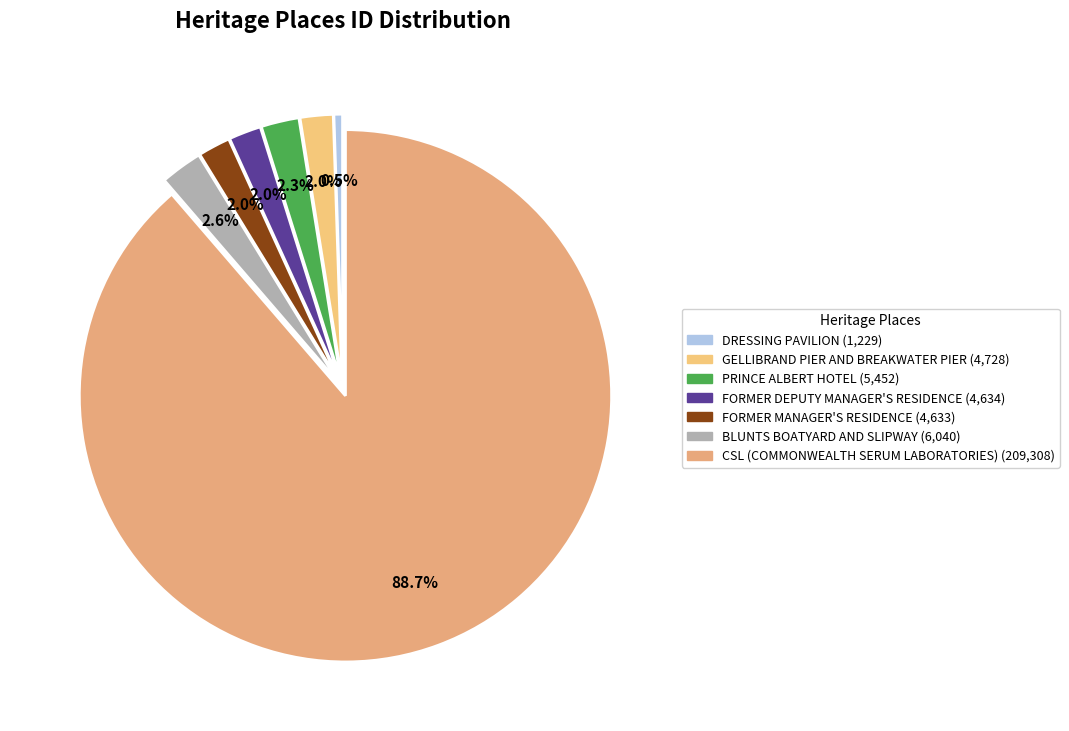

Which category accounts for the majority?

CSL (COMMONWEALTH SERUM LABORATORIES)